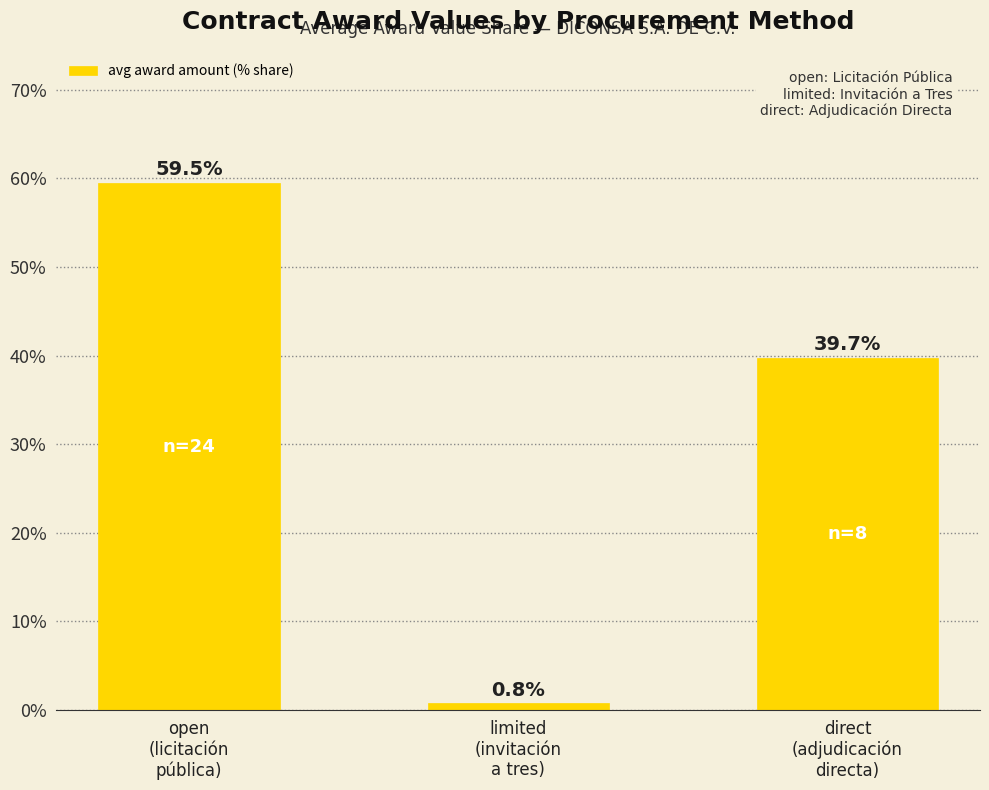

What is the ratio of the value at direct
(adjudicación
directa) to the value at open
(licitación
pública)?

0.7